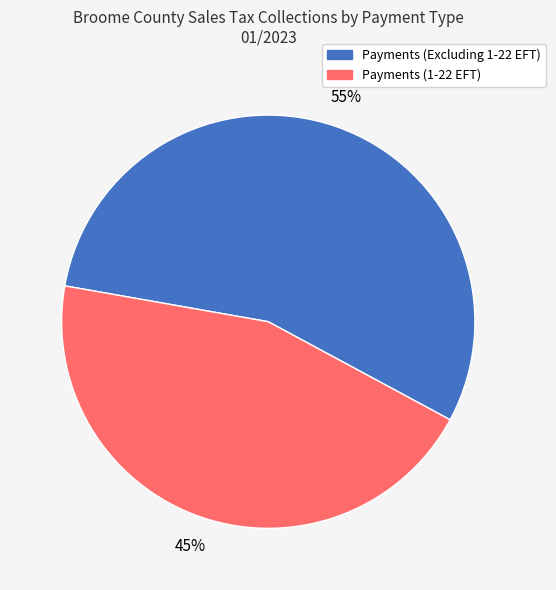

To the nearest percent, what portion does Payments (1-22 EFT) represent?

45%